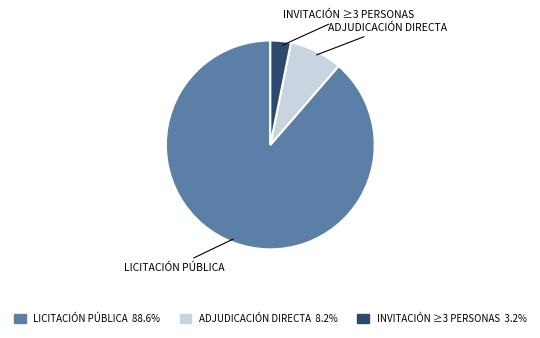

Which category accounts for the majority?

LICITACIÓN PÚBLICA